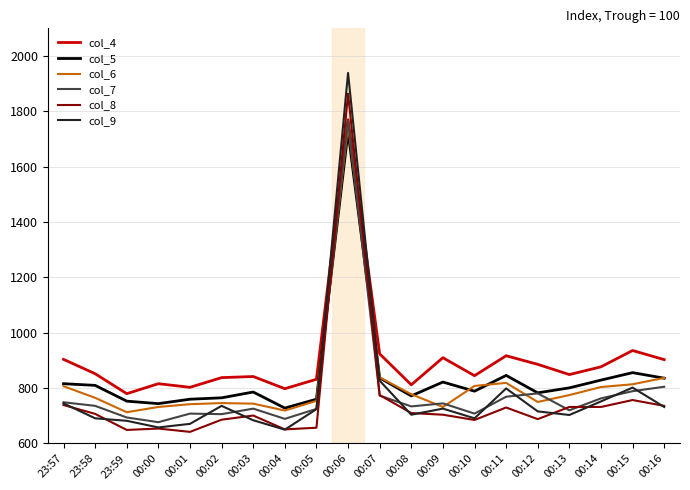

What is the total value across all series at 00:08?

4510